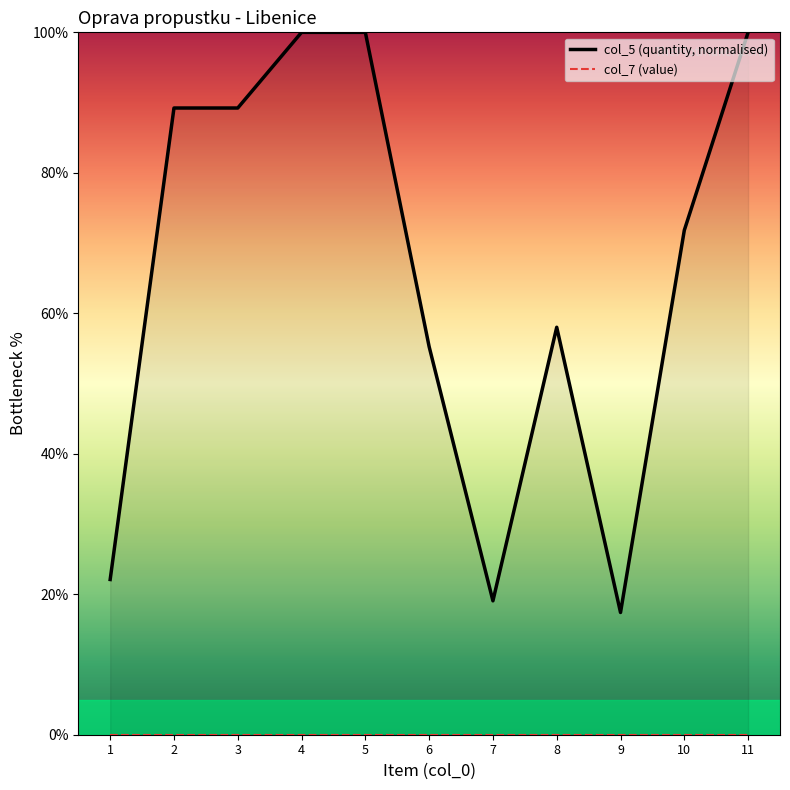

The value at 1 is 31.6. True or false?

False